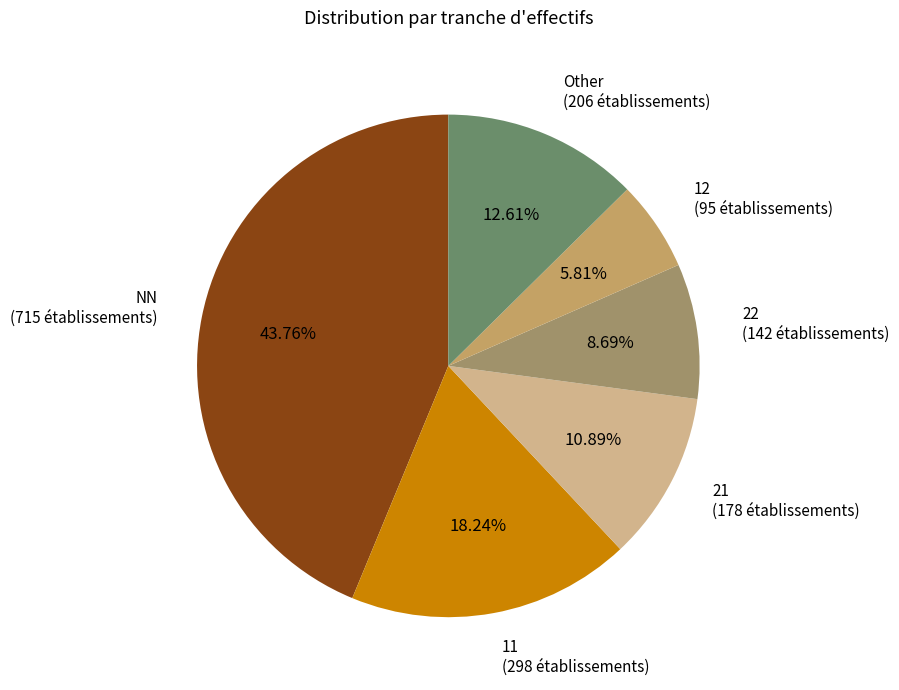

Combined, do Other (206 établissements) and 12 (95 établissements) account for over 50%?

No